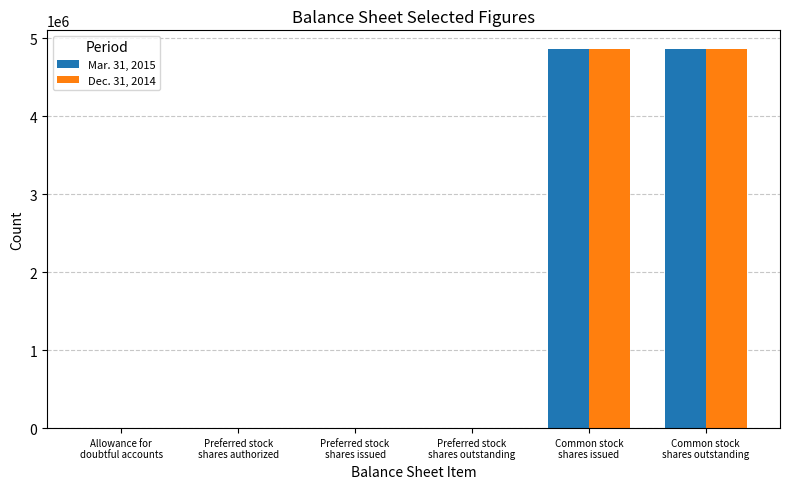

How many groups of bars are there?

6